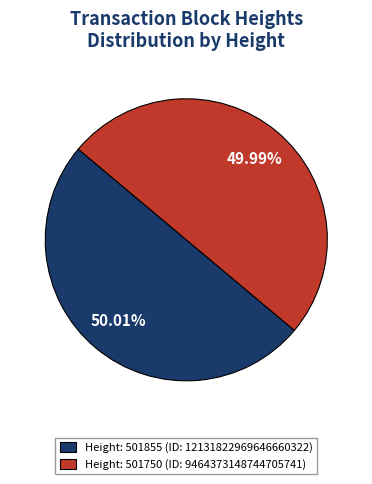

Is there any slice that represents more than half of the pie?

Yes